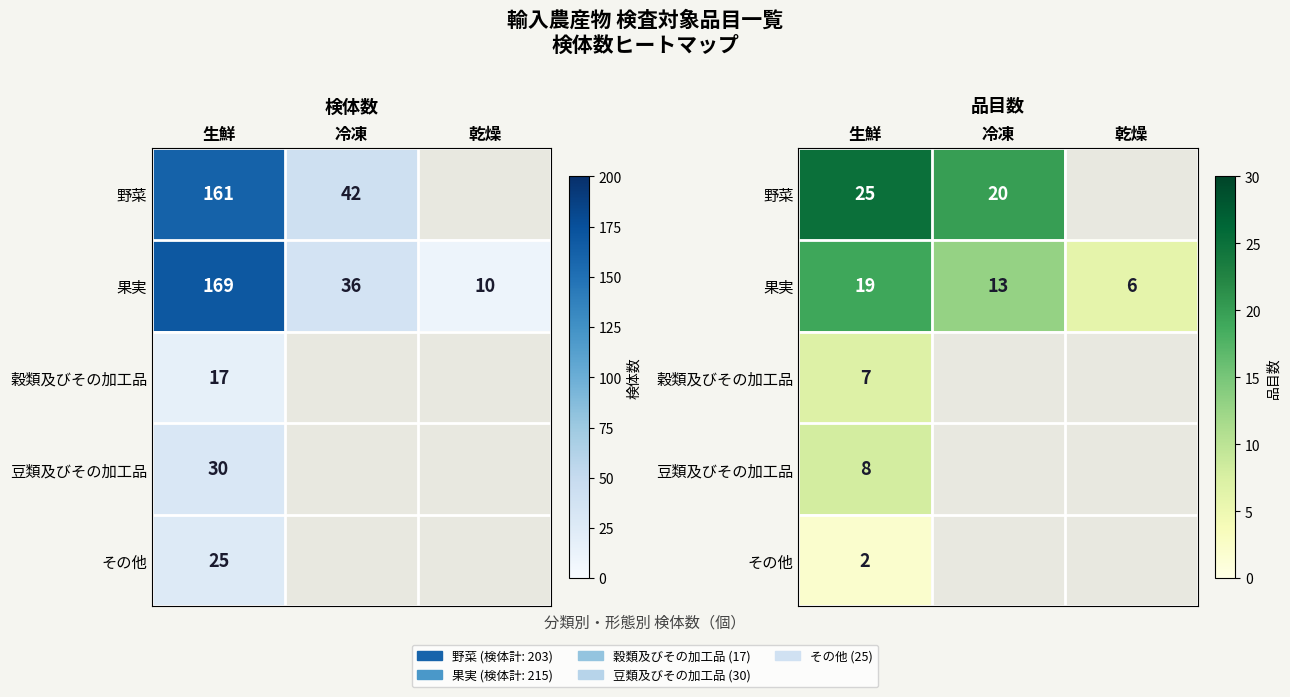

Which series has the largest total across all categories?

果実